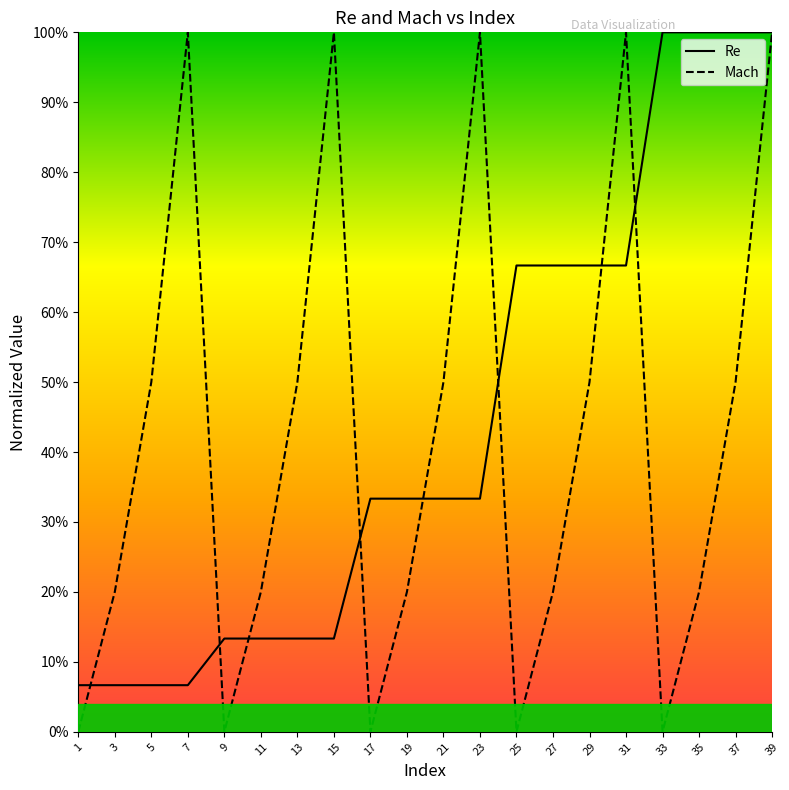

Does the chart have visible grid lines?

No